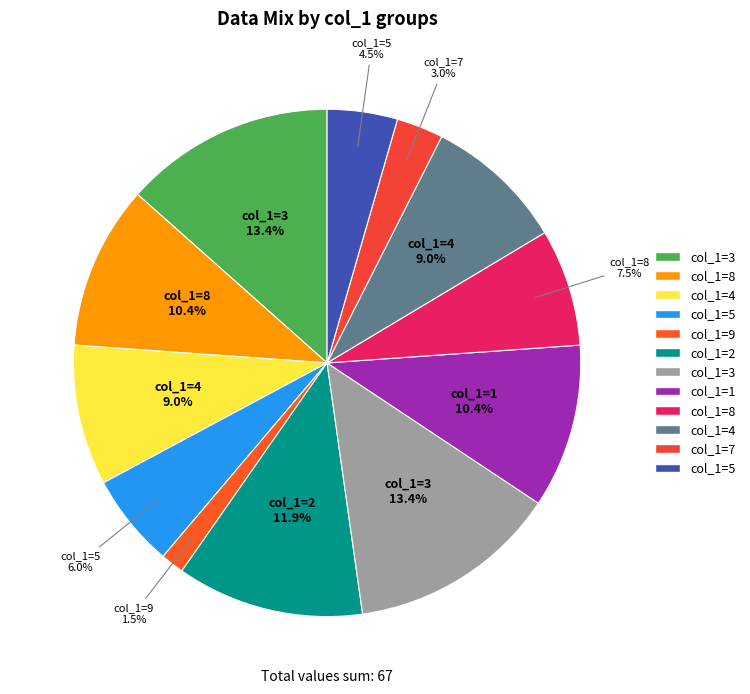

How many segments does this pie chart have?

12